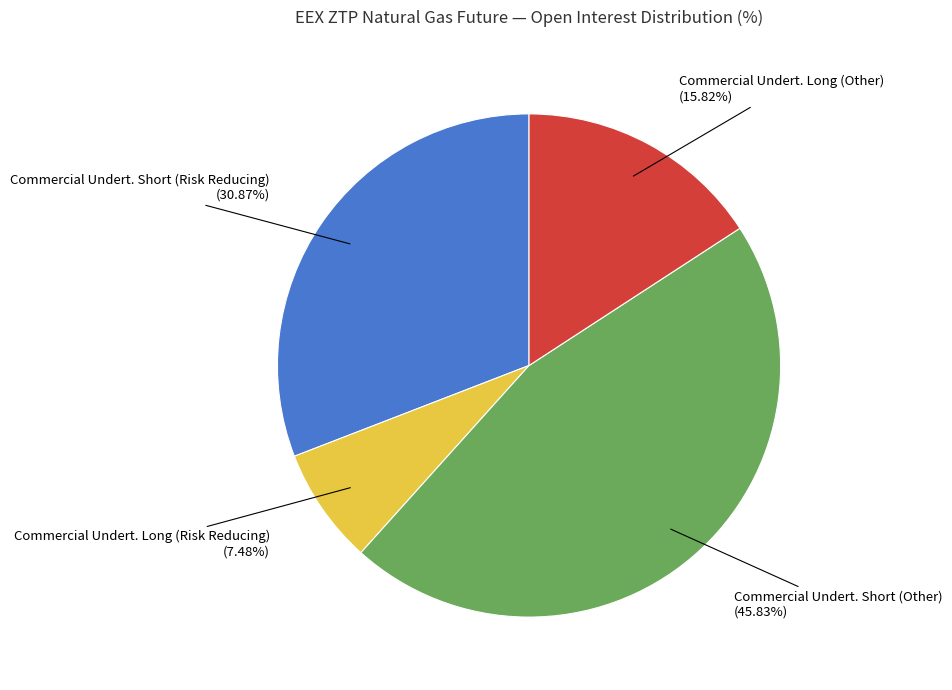

To the nearest percent, what is the difference between the largest and smallest slice percentages?

38%